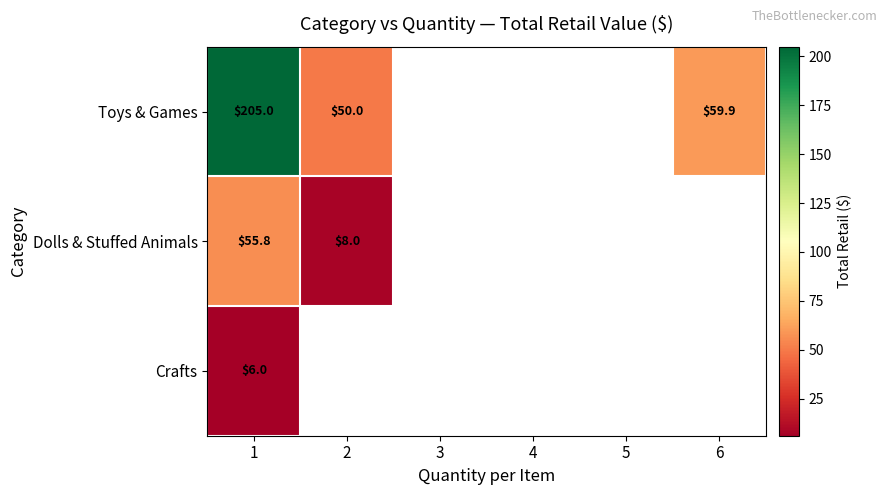

Is the value of Dolls & Stuffed Animals at 2 greater than the value of Toys & Games at 2?

No